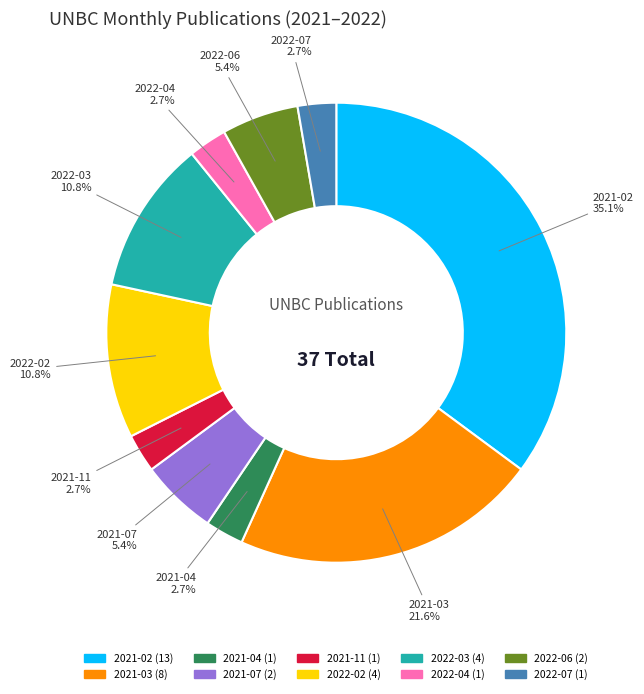

Does 2021-03 represent more than half of the total?

No